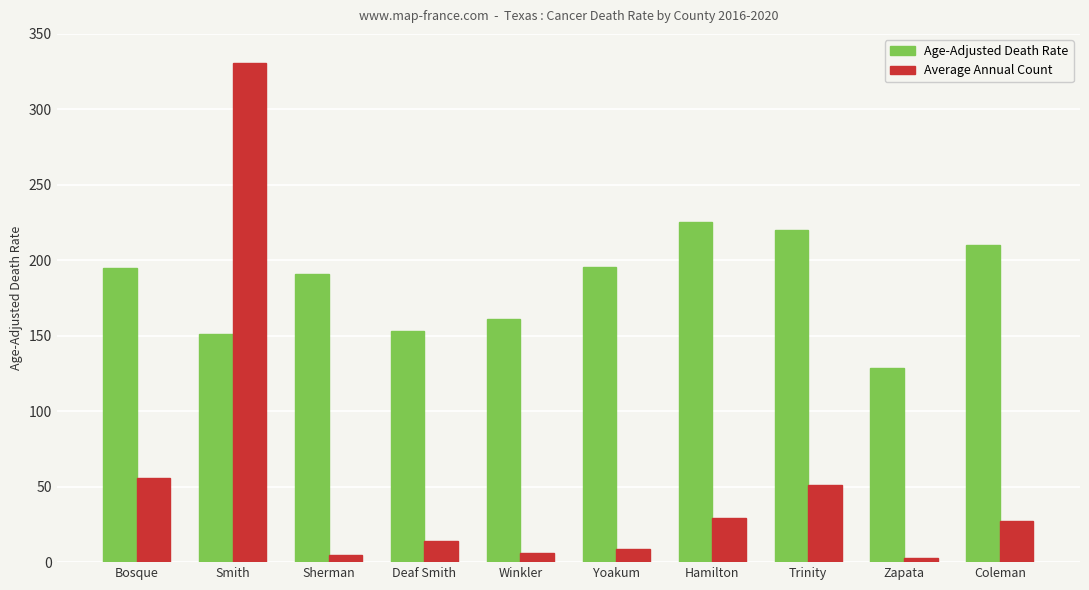

What is the difference between the maximum and minimum values in the Average Annual Count series?

328.0